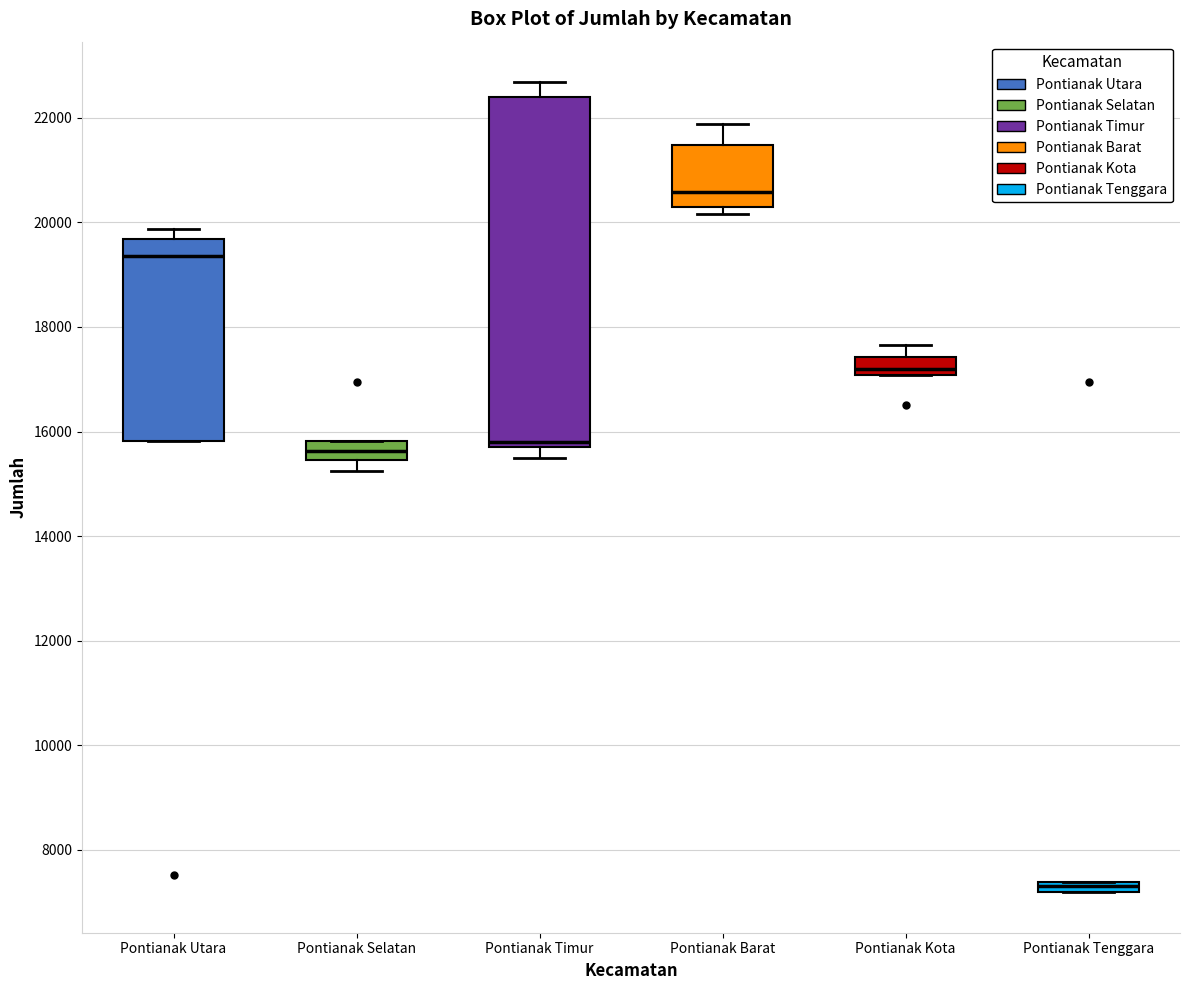

Where is the upper edge of the box for Pontianak Selatan on the y-axis? The values are not printed on the chart, so give them approximately, as read against the axis.

15800